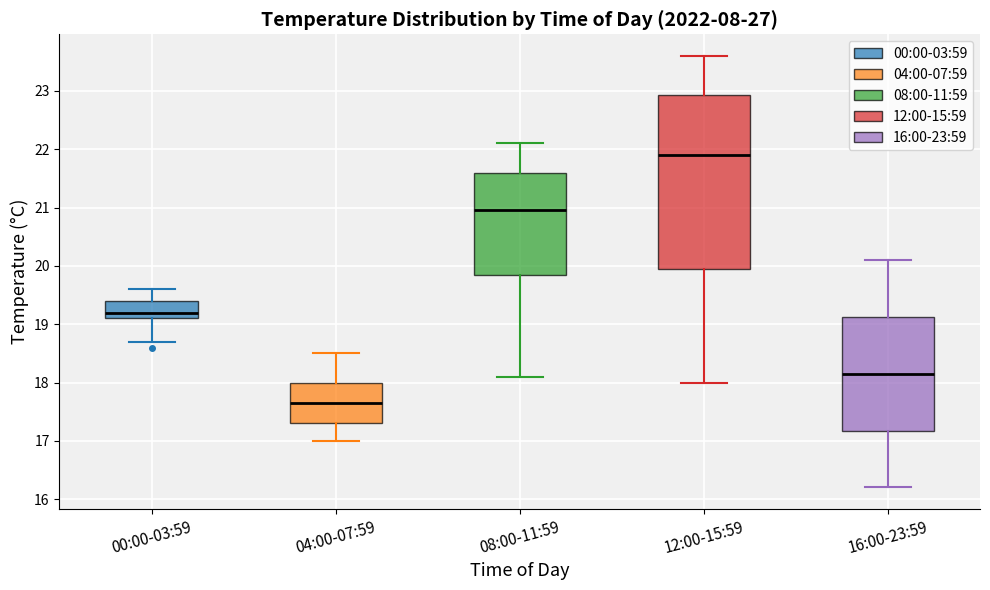

Comparing the boxes themselves (not the whiskers), which one is the tallest?

12:00-15:59